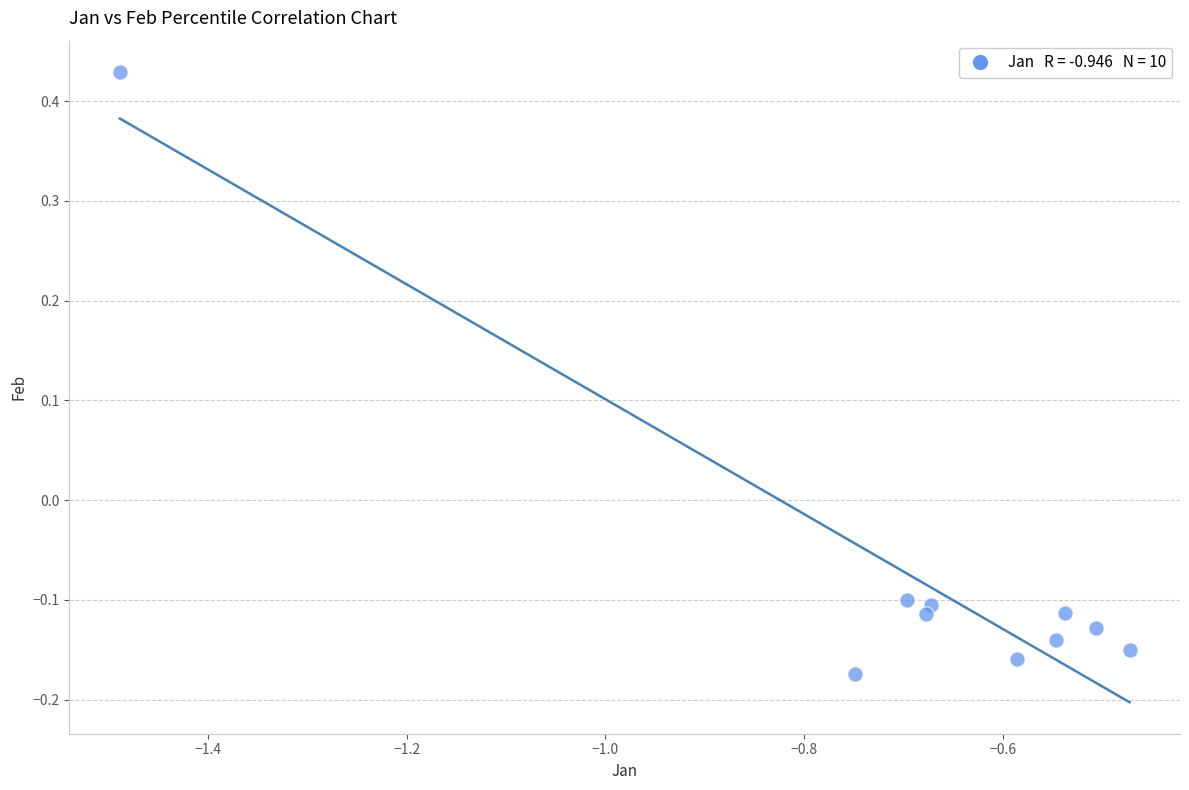

What is the average X value?

-0.7